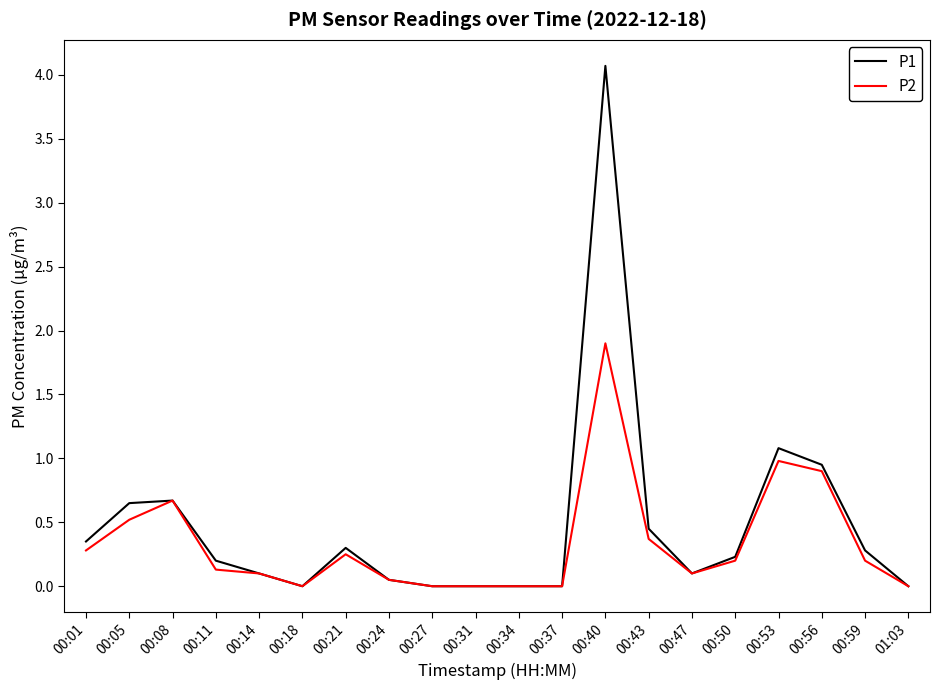

Rank the series by their maximum value, from highest to lowest.

P1, P2